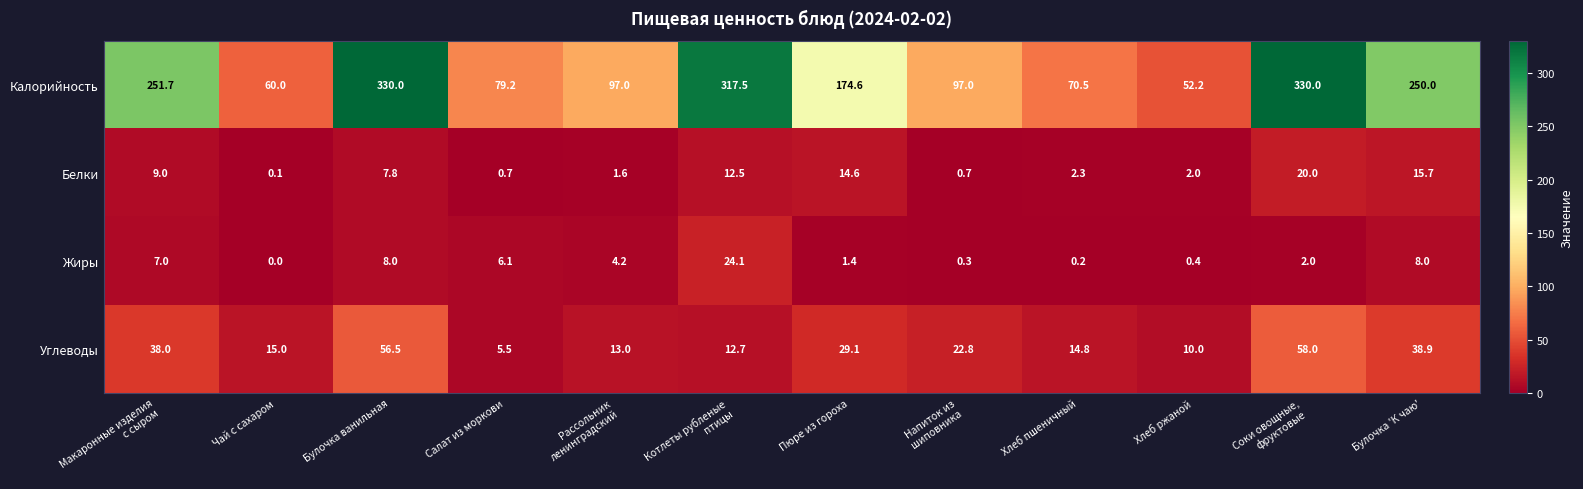

At which label is Углеводы closest to 31?

Пюре из гороха